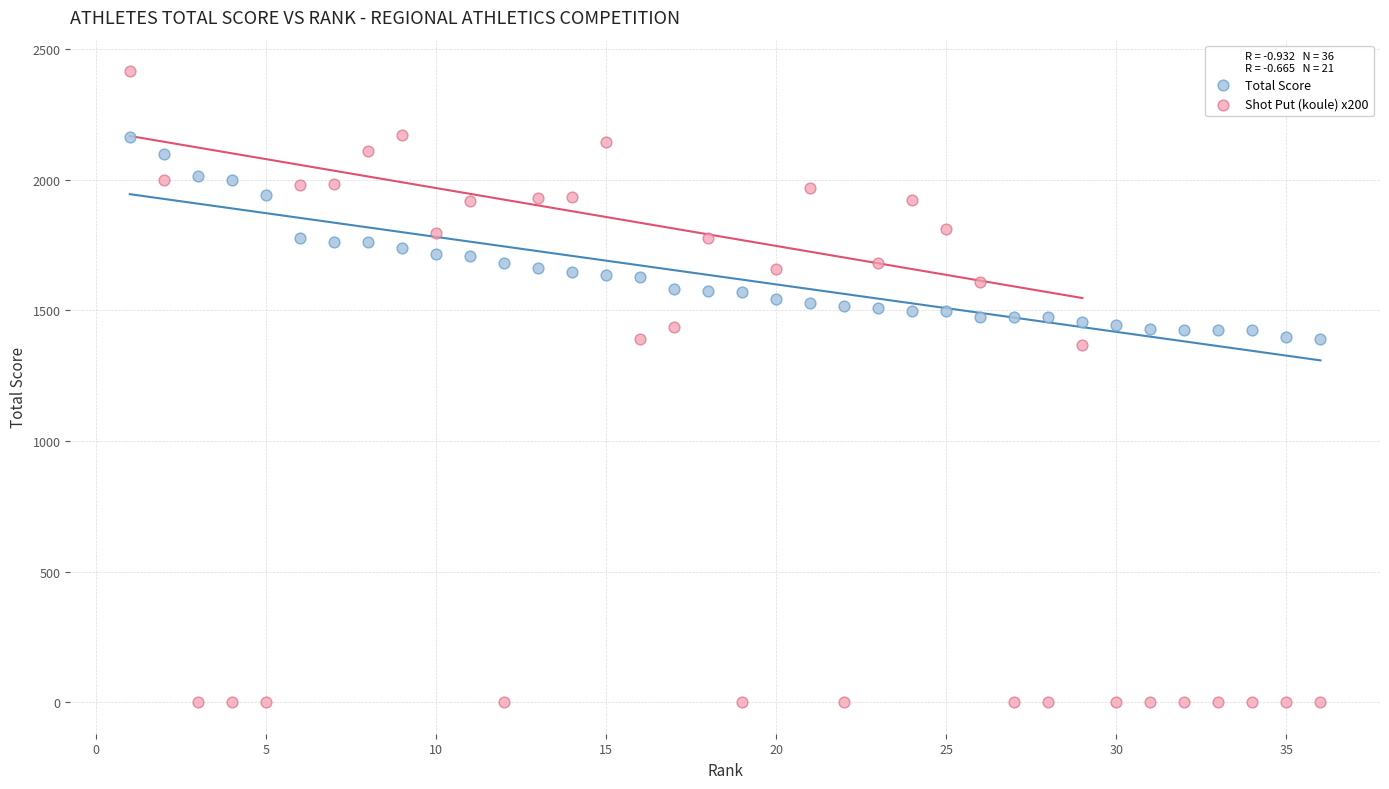

What is the X range (max minus min) for the scatter plot?

35.0